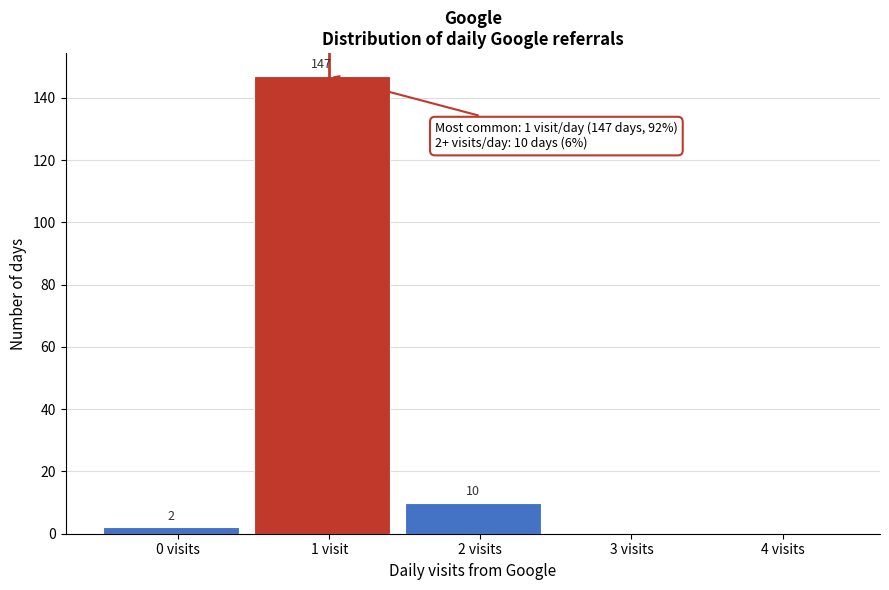

Reading left to right, transcribe all the data shown in this chart.

0 visits=2	1 visit=147	2 visits=10	3 visits=0	4 visits=0